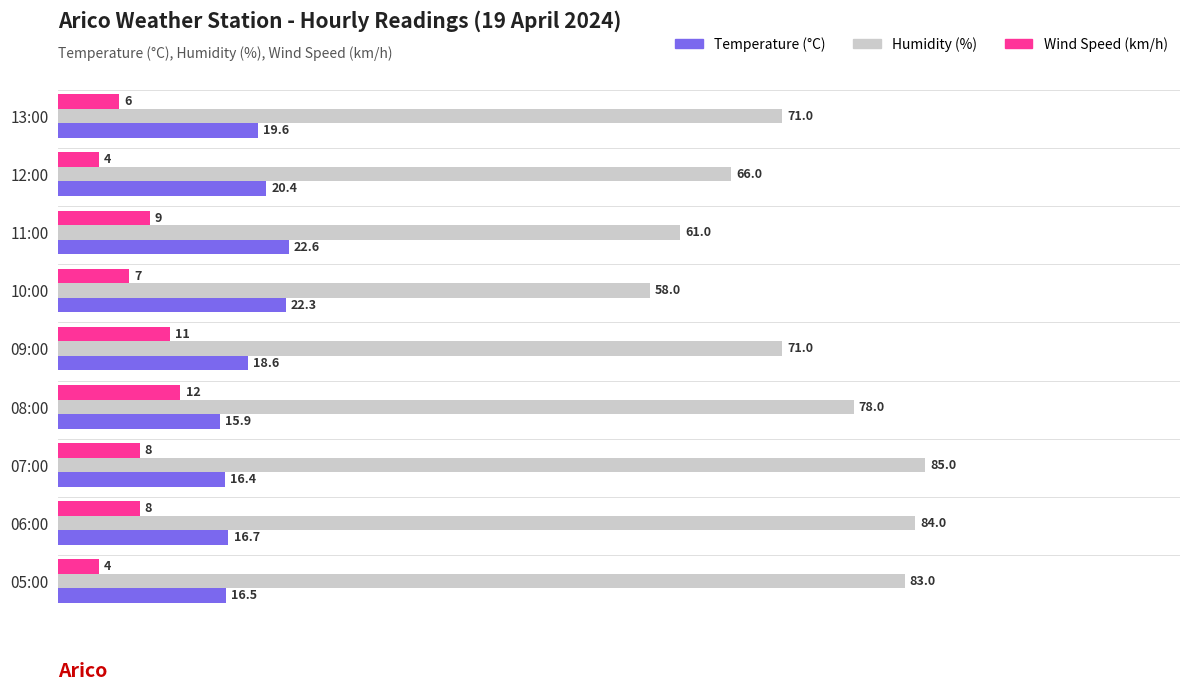

What is the smallest value displayed?

4.0